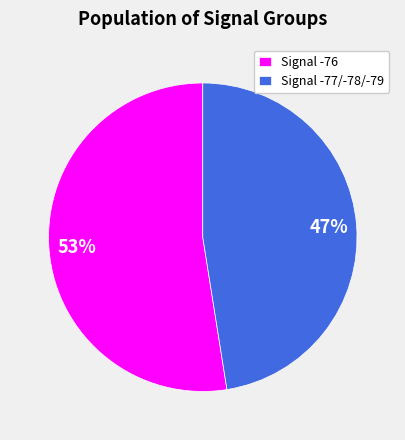

Count the number of slices in the pie.

2